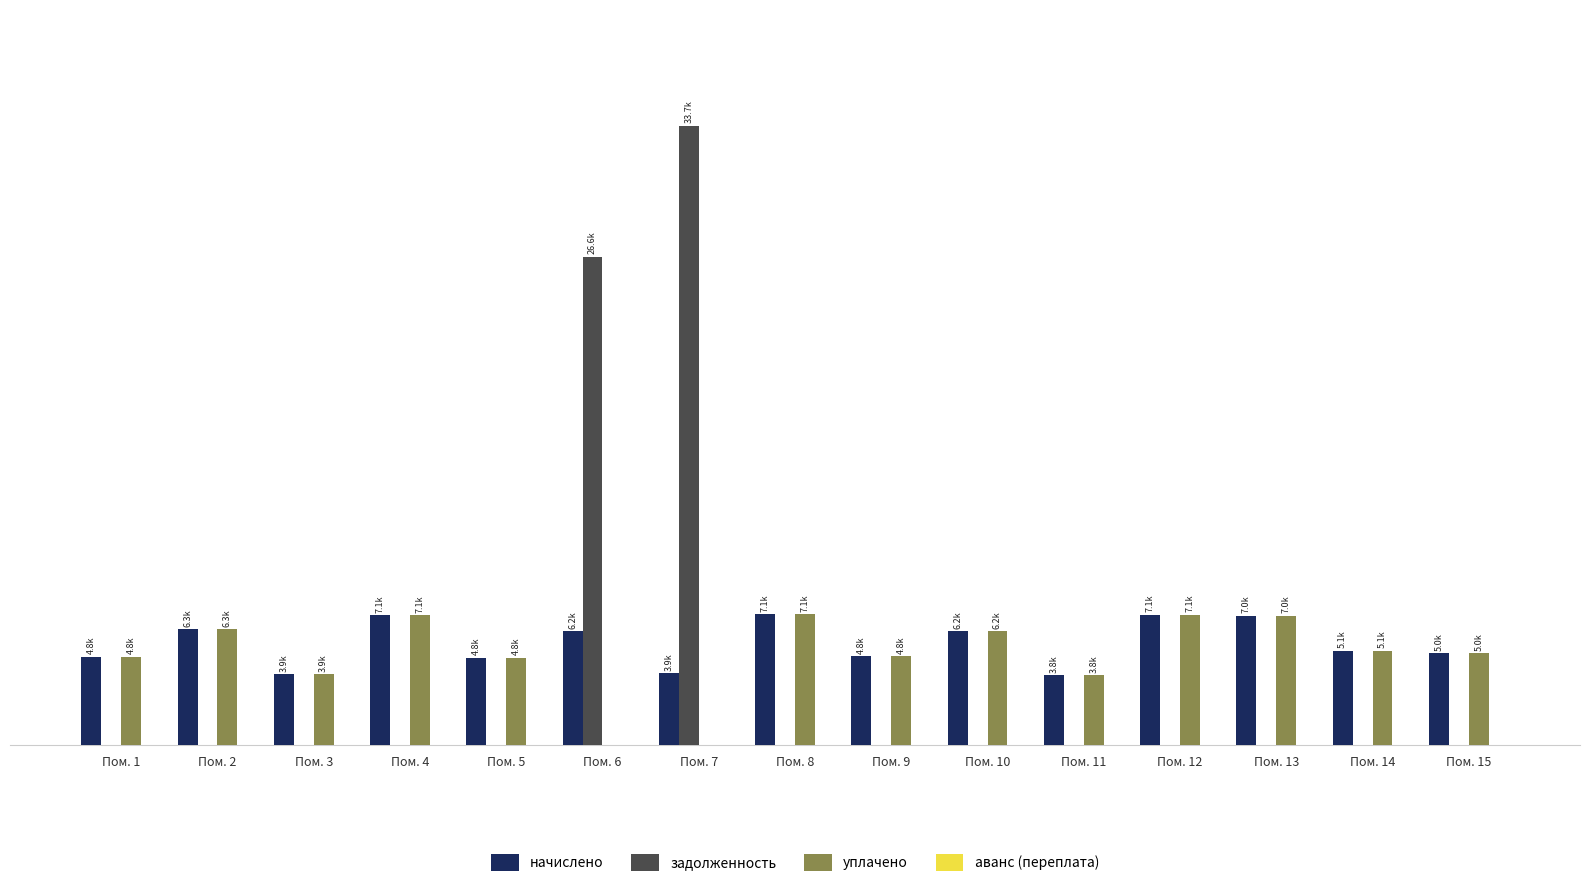

Are the bars grouped side by side (vs. stacked)?

Yes